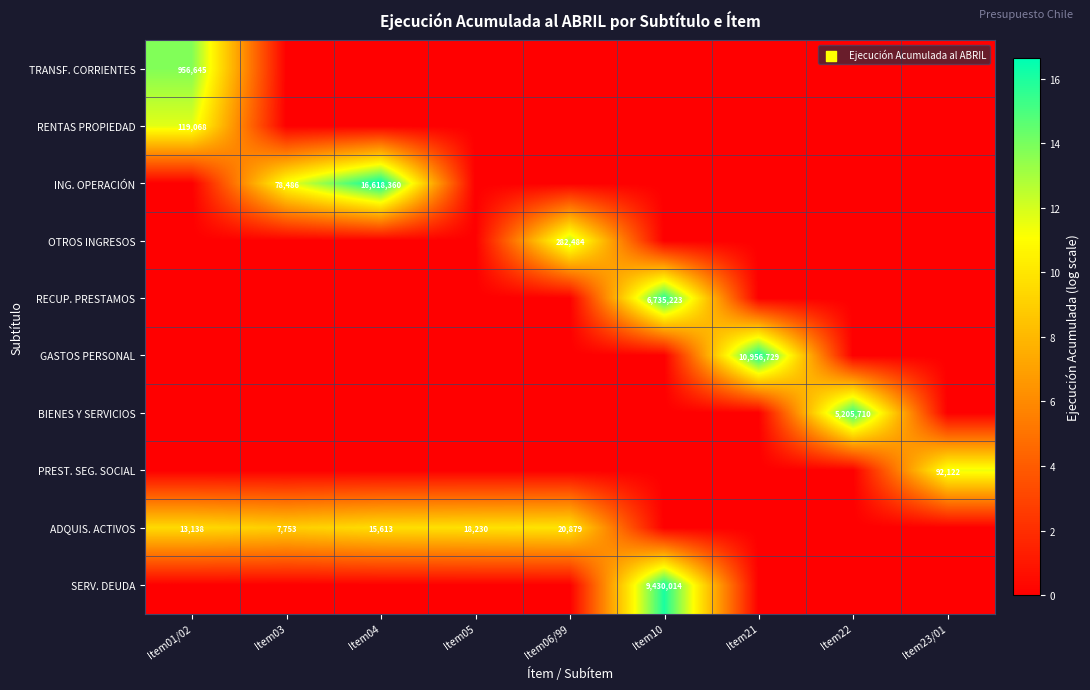

Is it true that BIENES Y SERVICIOS equals 5205710 at Item22?

True